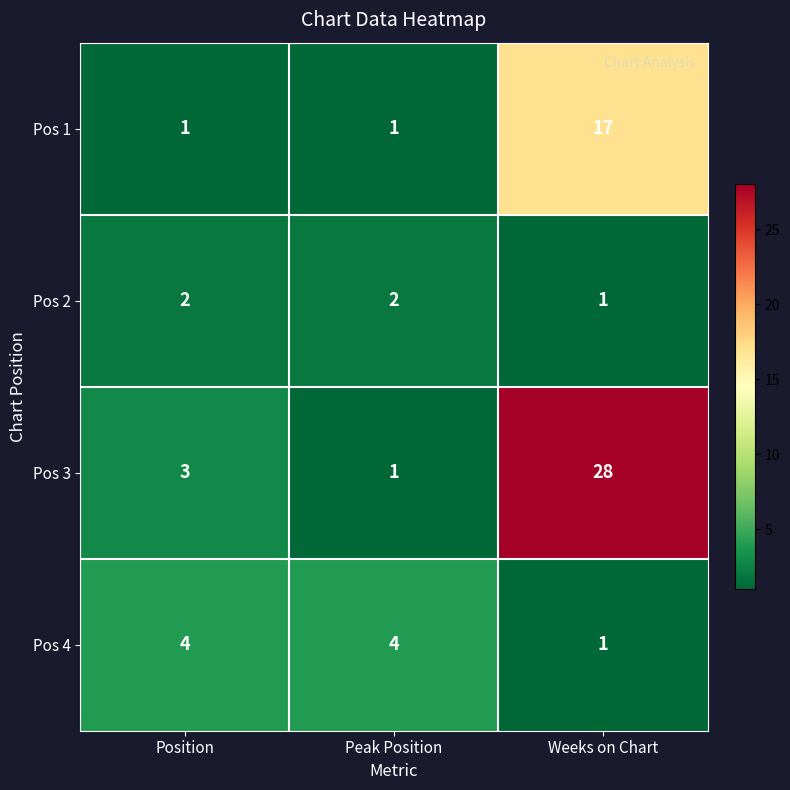

What is the total value across all series at Weeks on Chart?

47